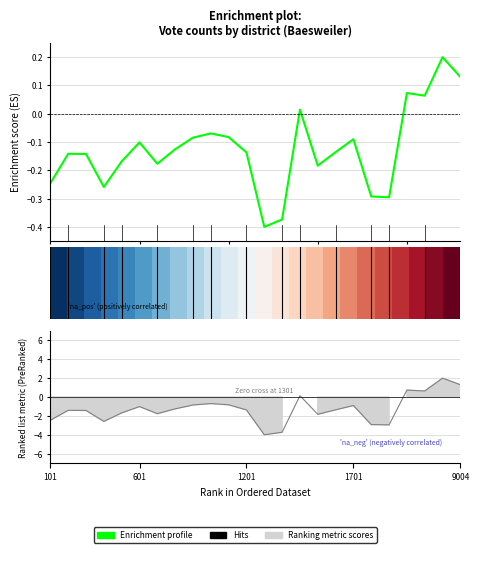

What is the minimum value shown in the chart?

-0.4